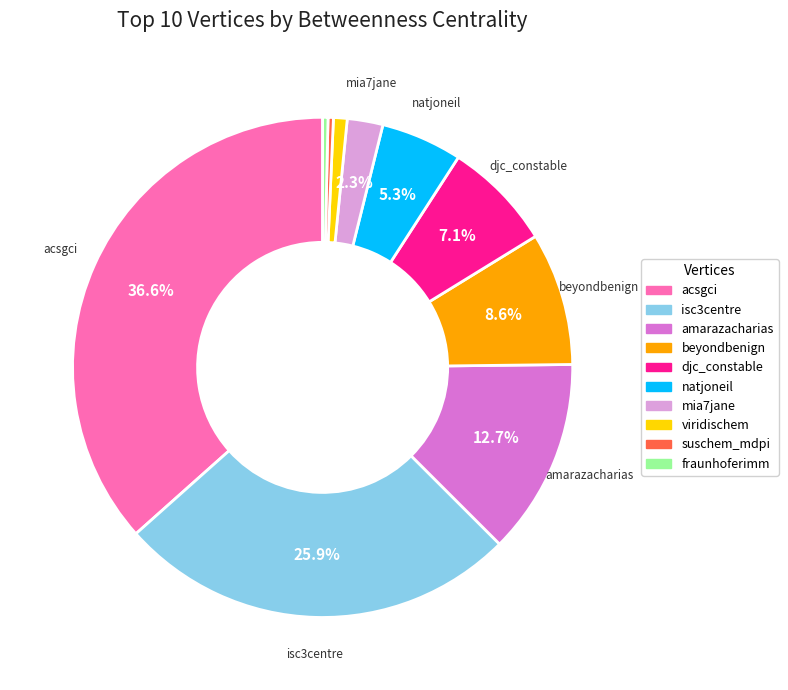

Combined, do acsgci and beyondbenign account for over 50%?

No